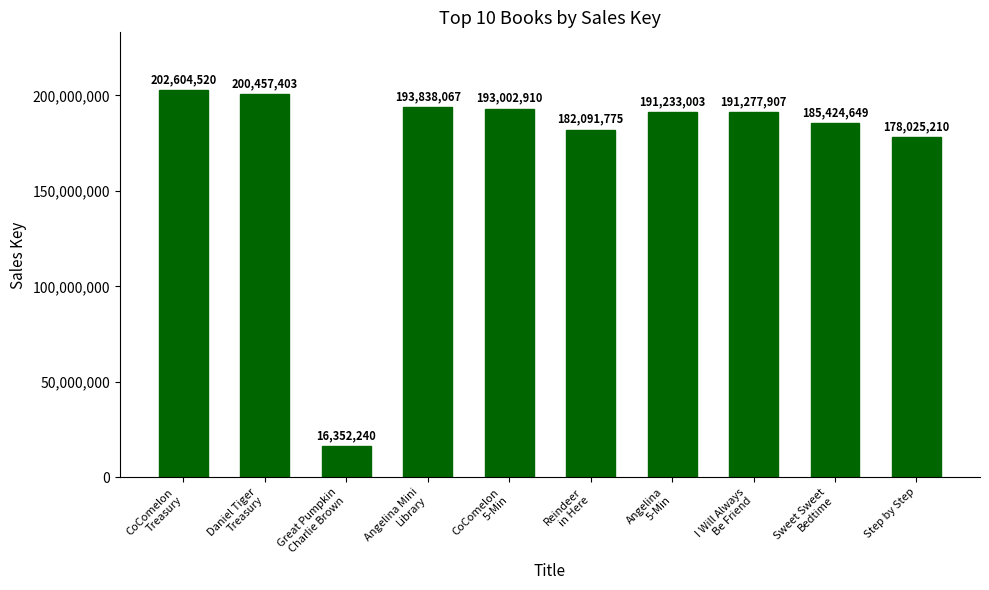

What is the minimum value shown in the chart?

16352240